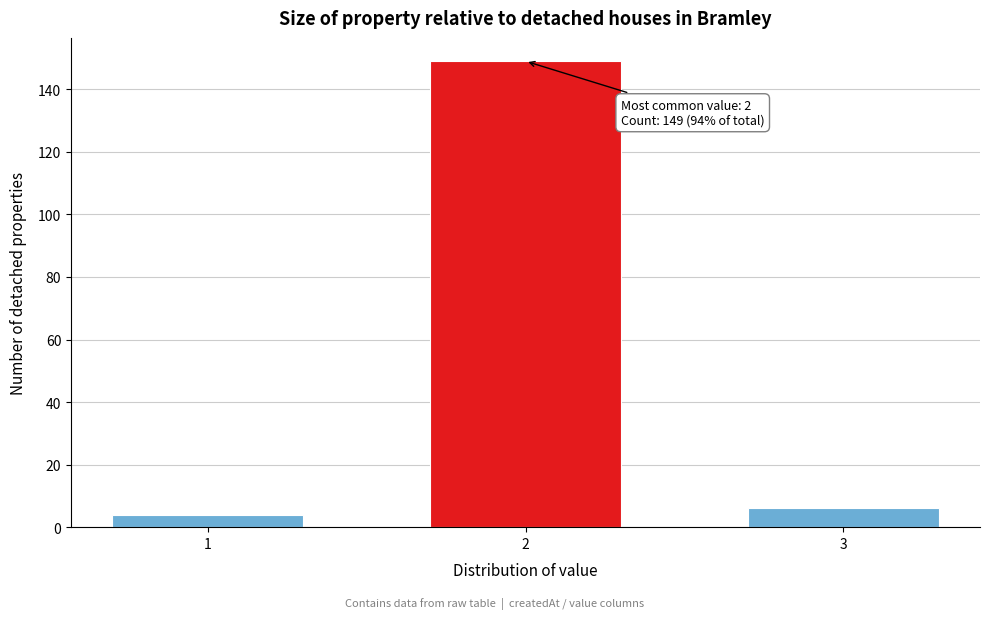

Reading right to left, transcribe all the data shown in this chart.

3=6	2=149	1=4